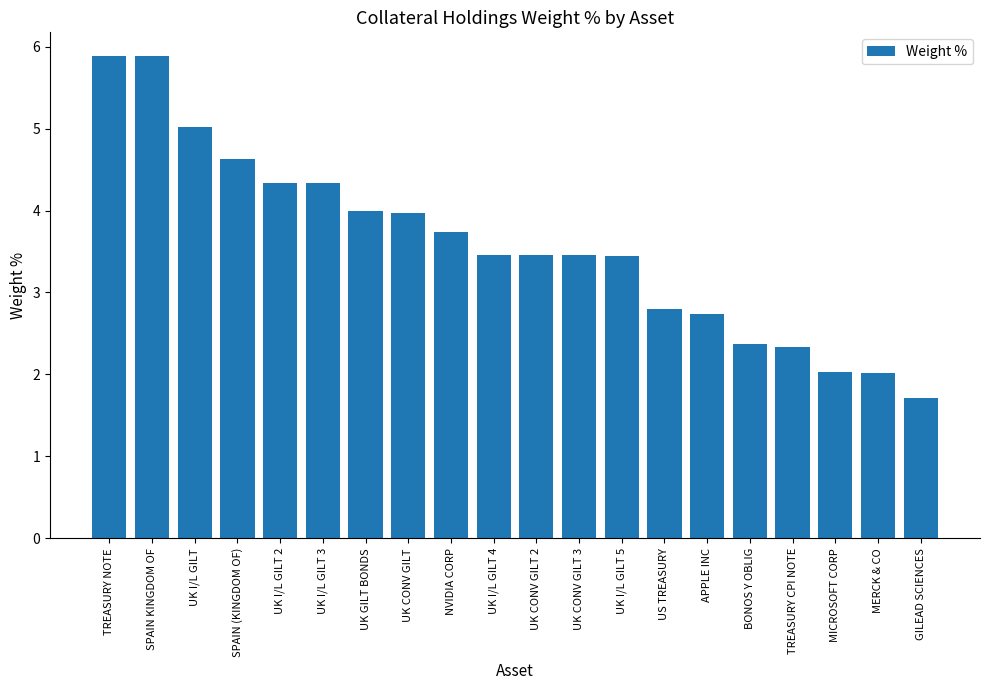

How many series are shown in this chart?

1